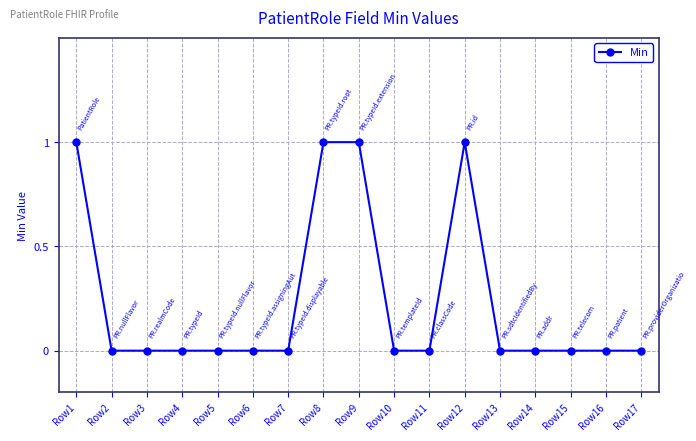

How many values are between 0 and 1?

17